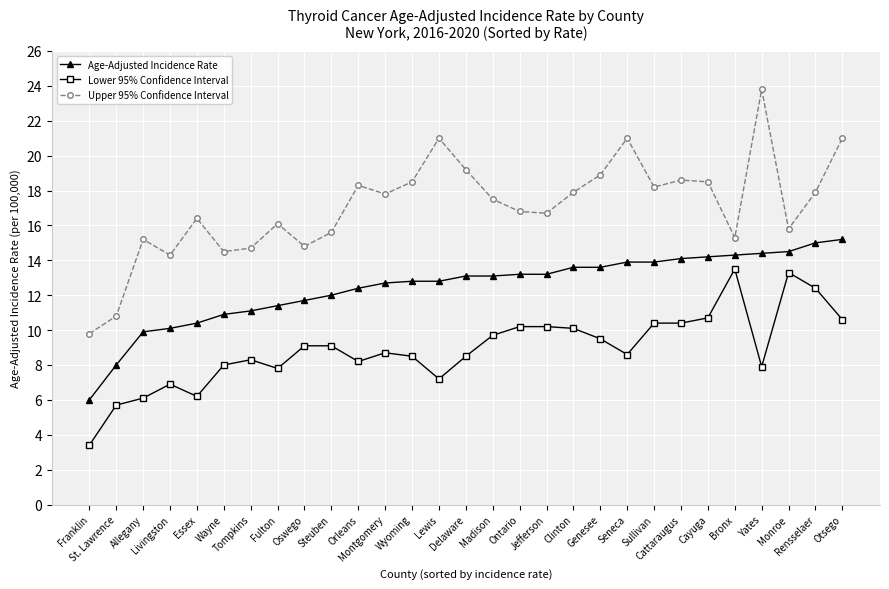

True or false: Lower 95% Confidence Interval and Upper 95% Confidence Interval intersect in this chart.

False